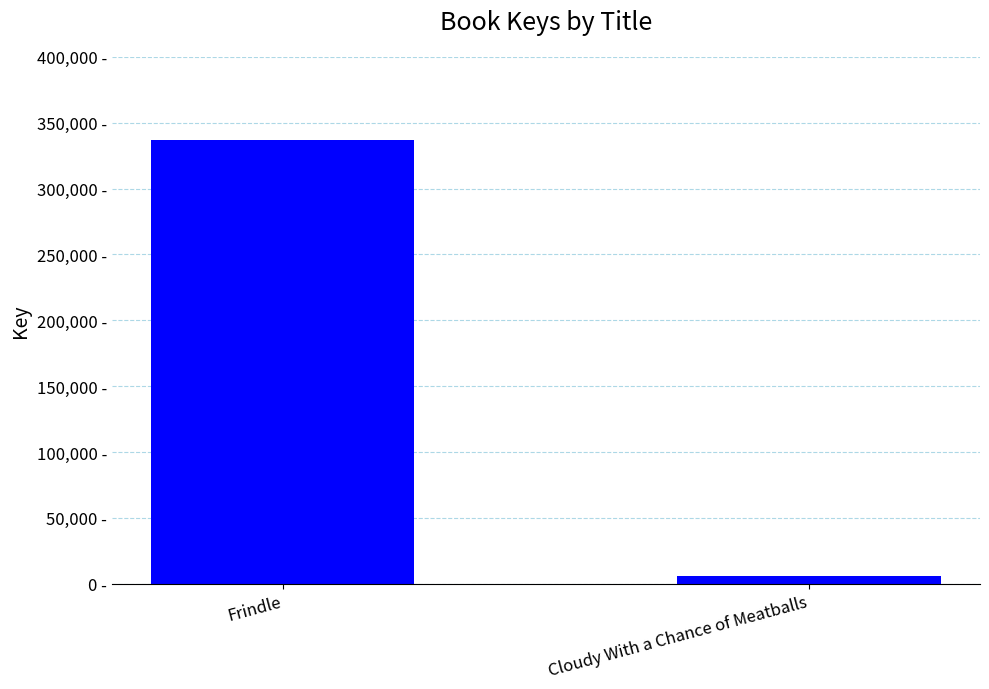

List the labels in order of value, smallest first.

Cloudy With a Chance of Meatballs, Frindle